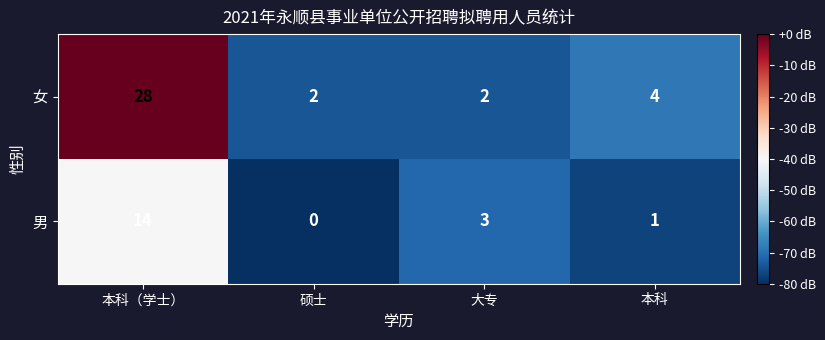

What is the difference between the maximum and minimum values in the 男 series?

14